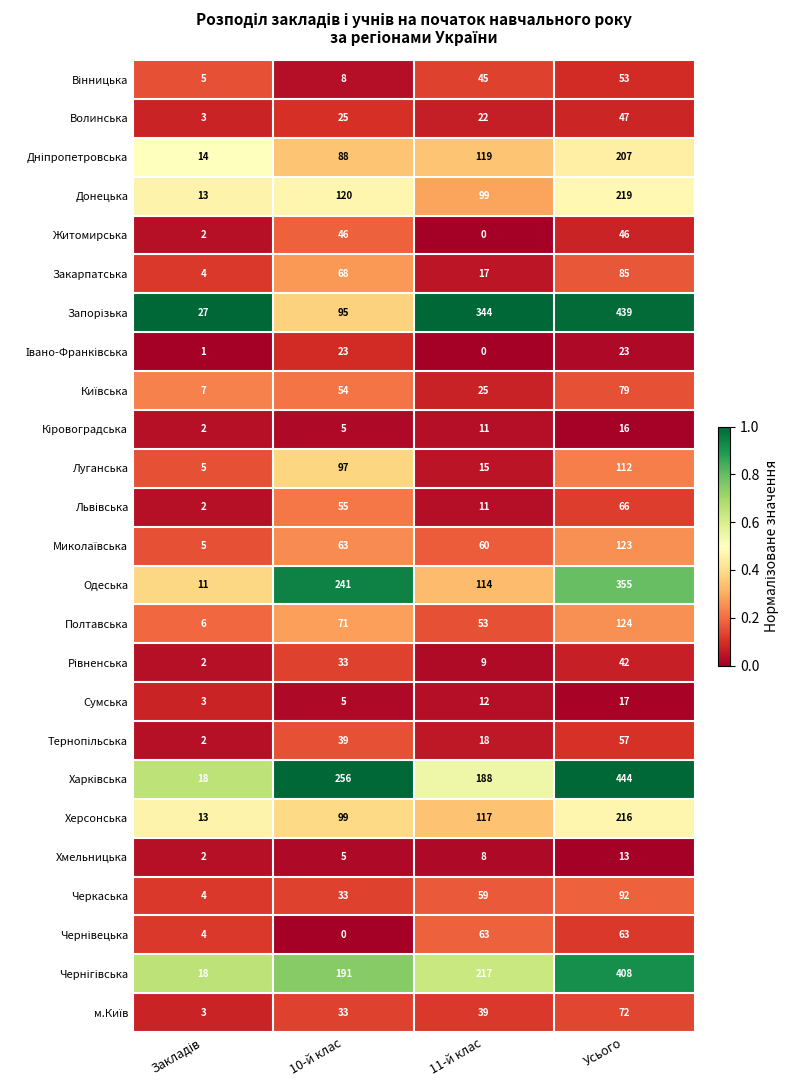

At which category is the sum across all series the highest?

Усього